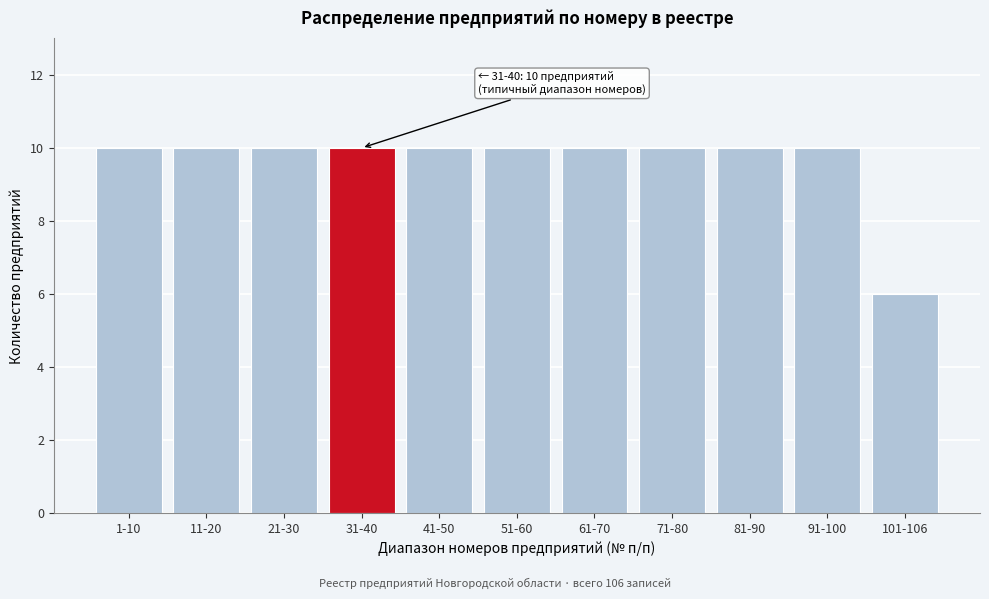

Reading left to right, what are all the values shown in this chart?

1-10=10	11-20=10	21-30=10	31-40=10	41-50=10	51-60=10	61-70=10	71-80=10	81-90=10	91-100=10	101-106=6